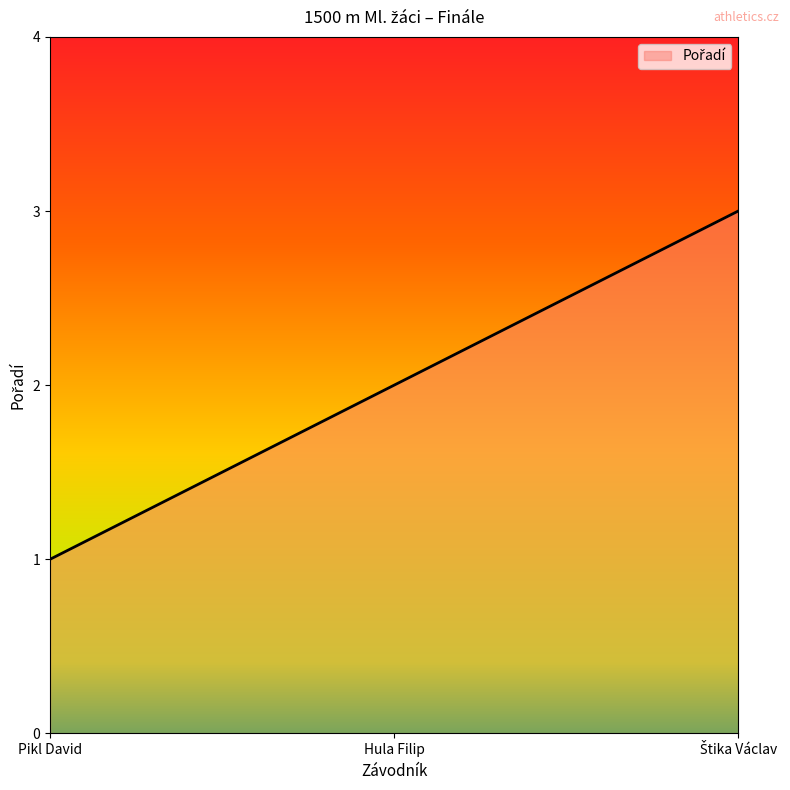

How many lines are shown in the chart?

1